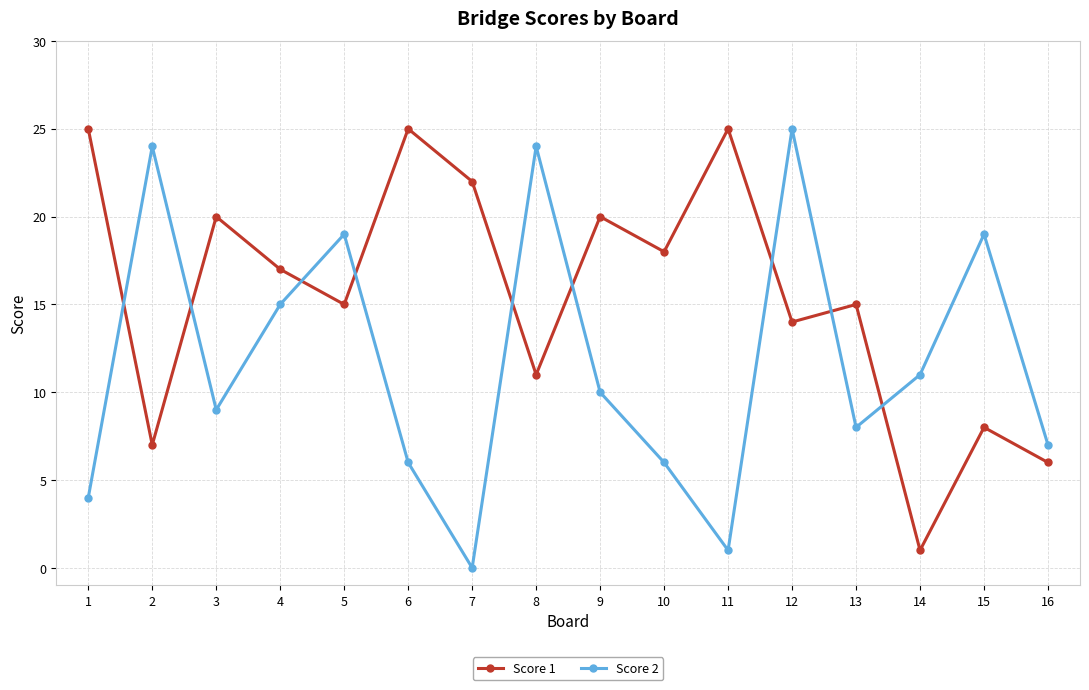

Where does the Score 2 series first go above 10?

2